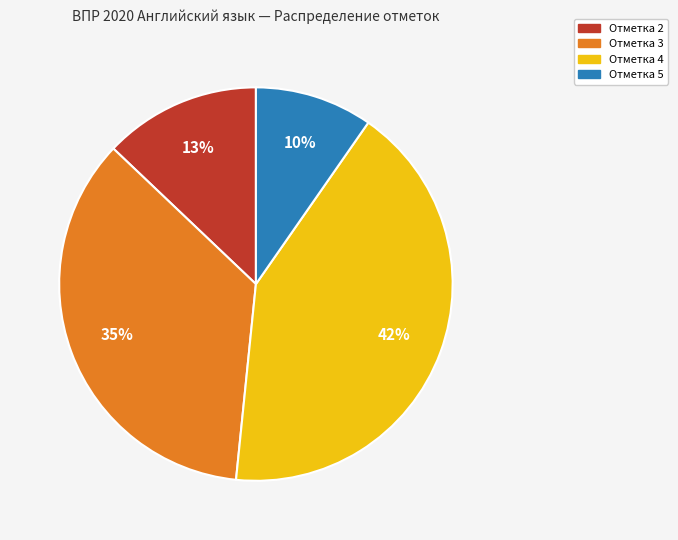

To the nearest percent, what is the difference between the largest and smallest slice percentages?

32%